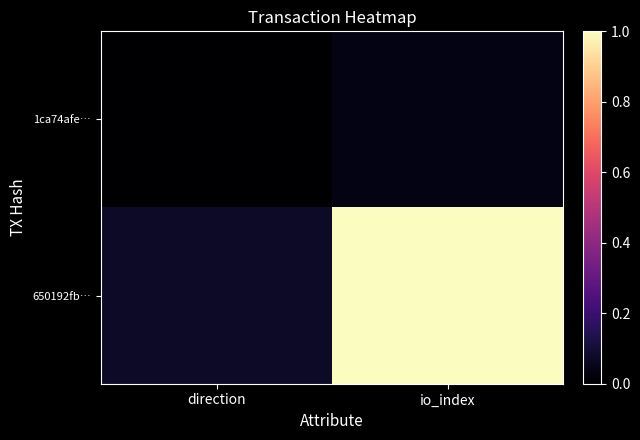

At which category does the chart reach its minimum across all series?

direction